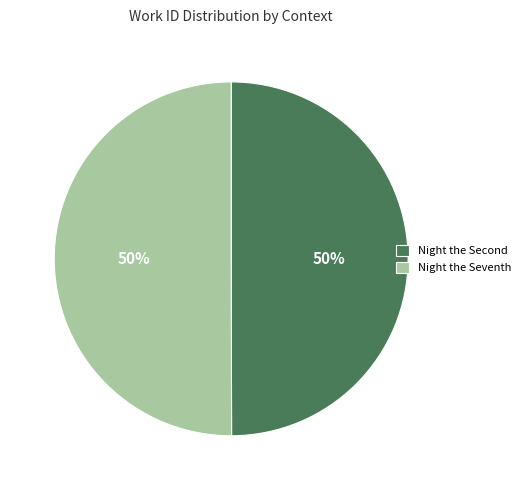

Count the number of slices in the pie.

2